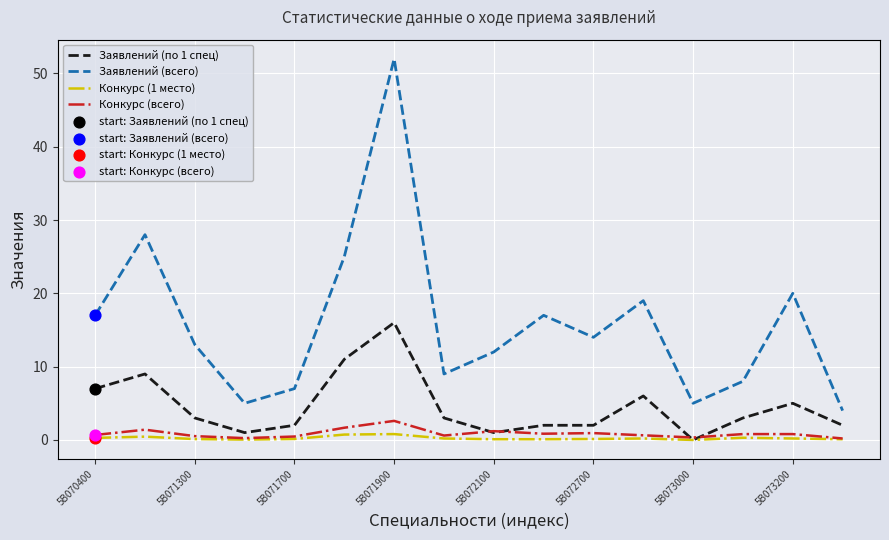

True or false: Заявлений (по 1 спец) and Заявлений (всего) cross at least once.

False